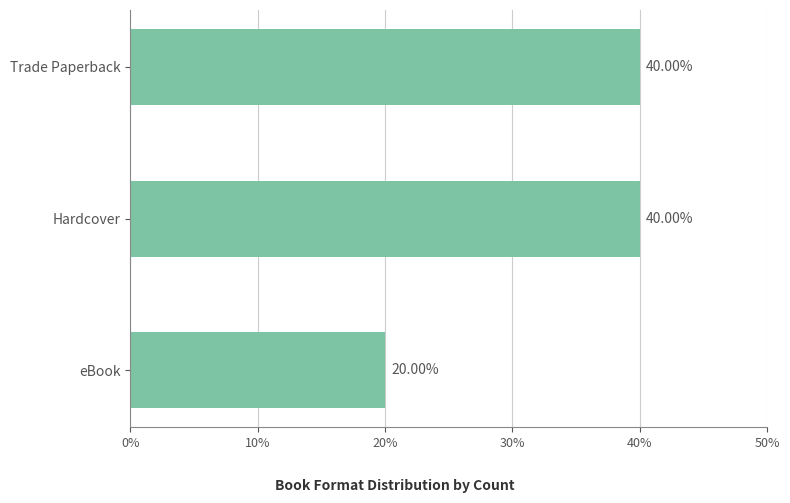

What is the sum of all values?

100